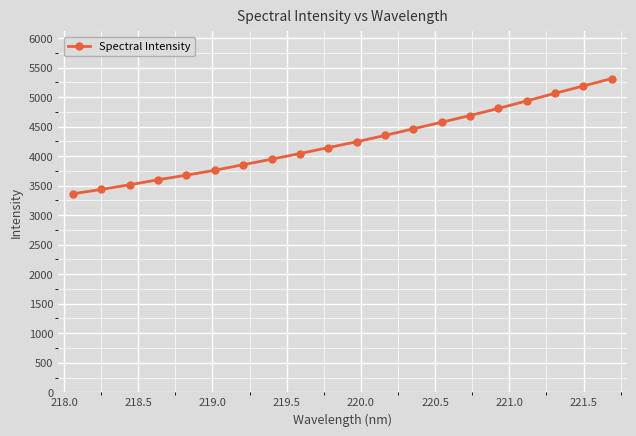

What is the value of the 18th point from the left?

5063.6